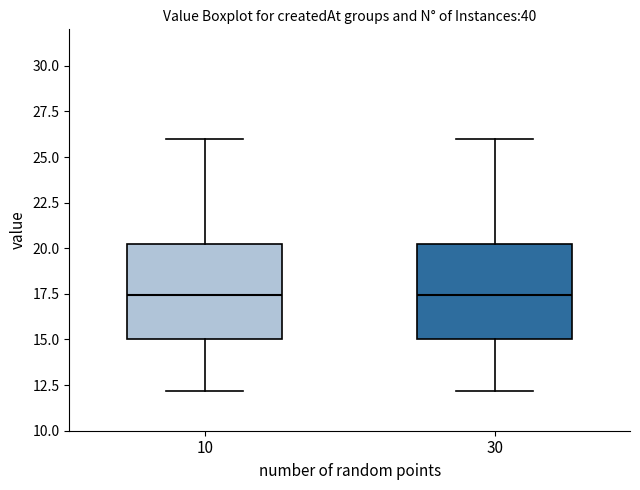

Where does the lower whisker of the box at x = 10 end on the y-axis? The values are not printed on the chart, so give them approximately, as read against the axis.

12.0